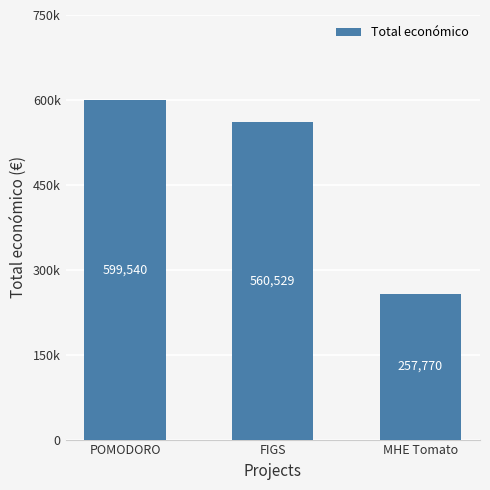

List the labels in order of value, smallest first.

MHE Tomato, FIGS, POMODORO